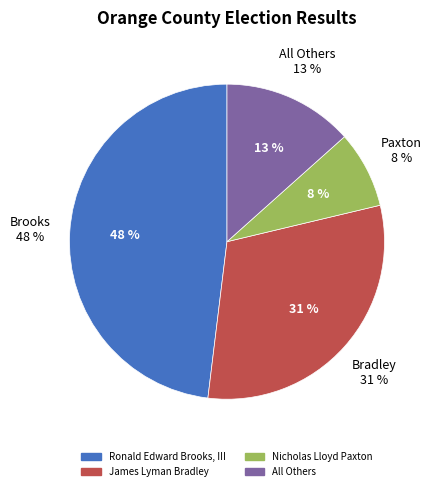

How many slices are in this pie chart?

4